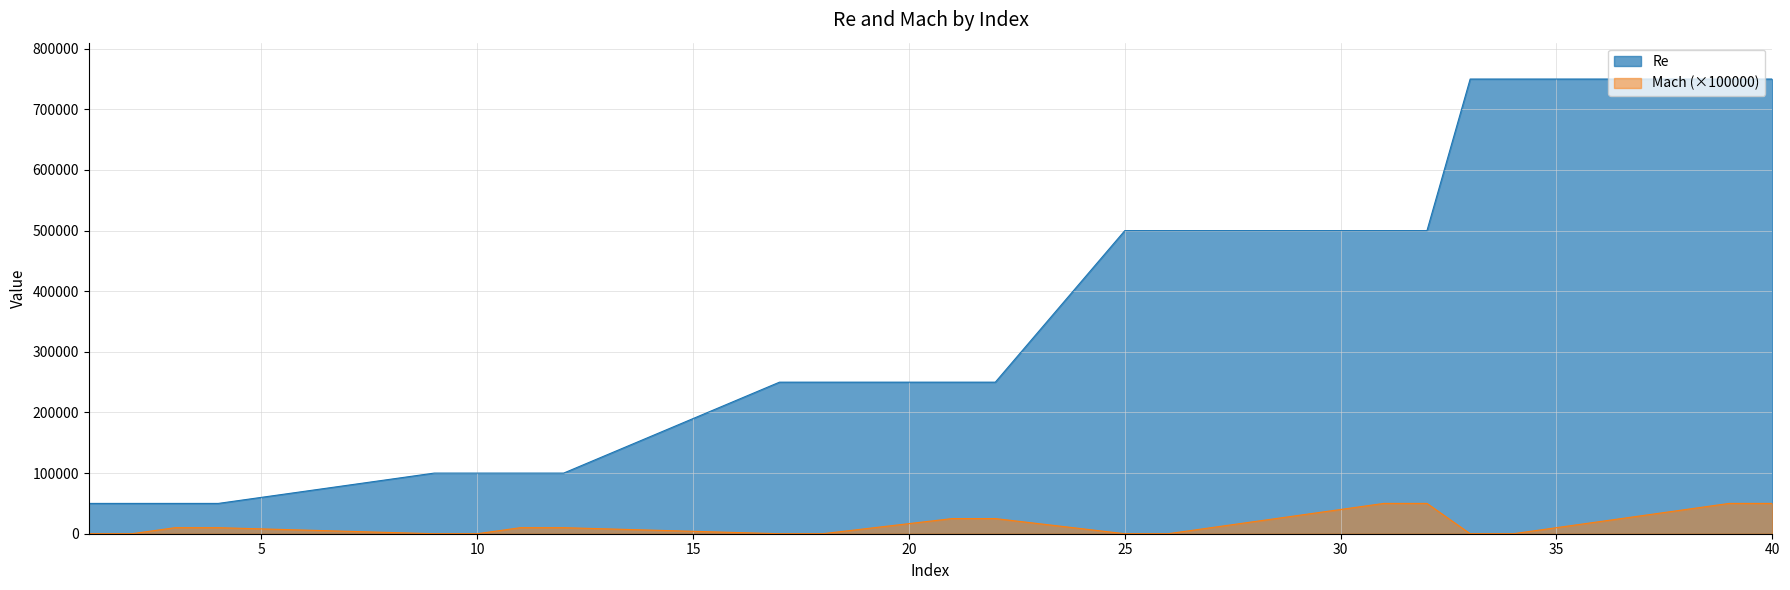

Between 17 and 25, which series saw the biggest shift?

Re